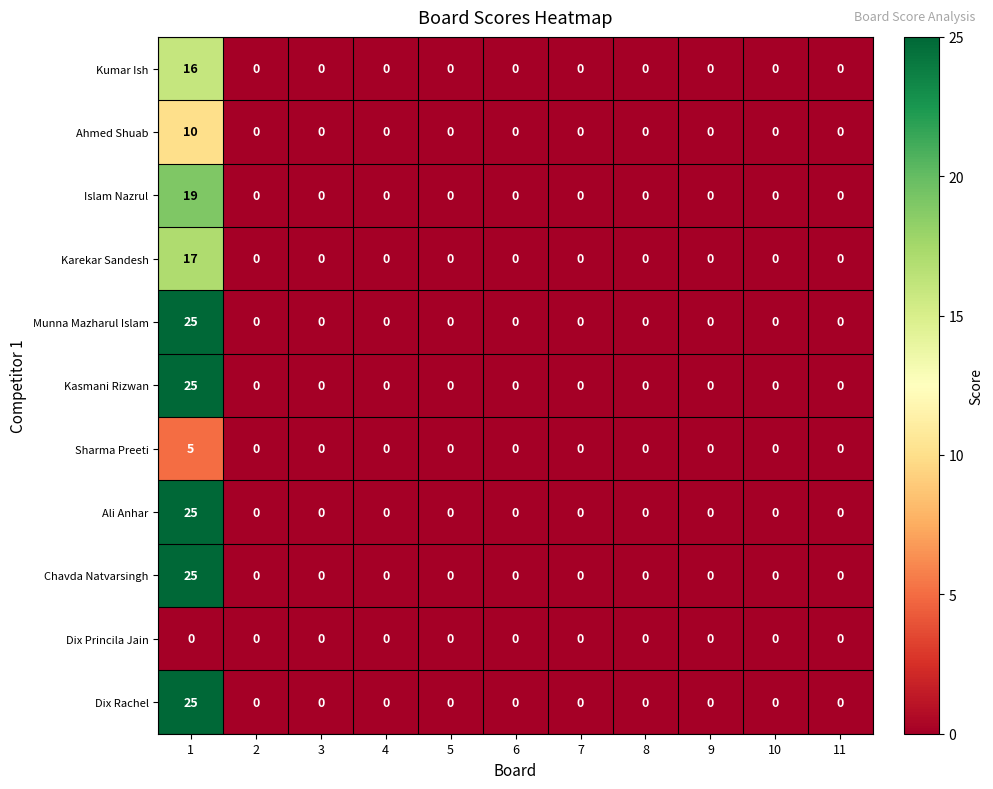

True or false: Sharma Preeti has a value of 3 at 3.

False